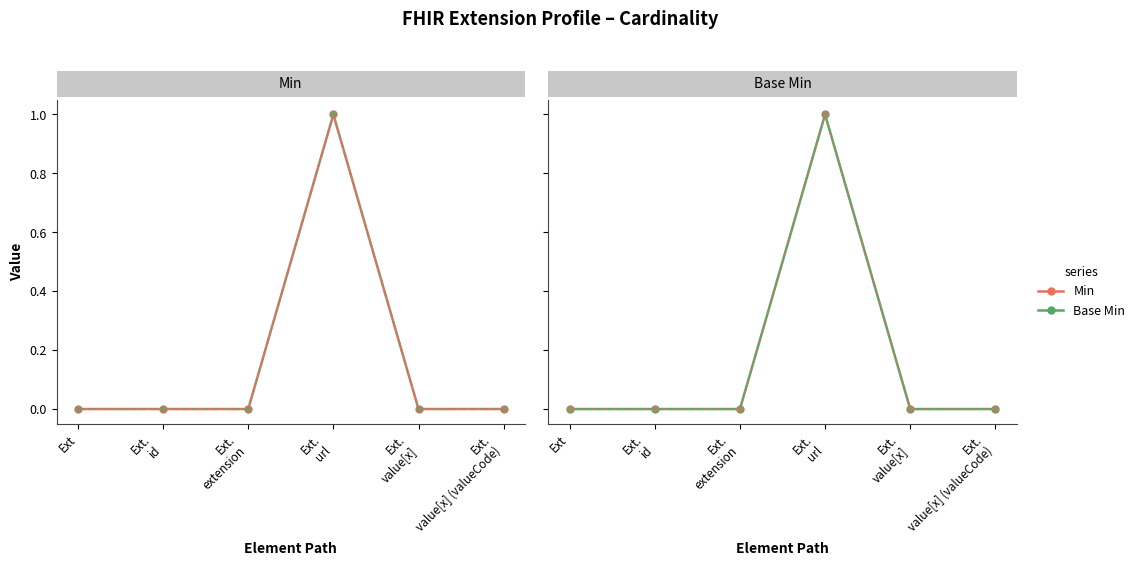

Count the Min values in the range 0 to 1.

6